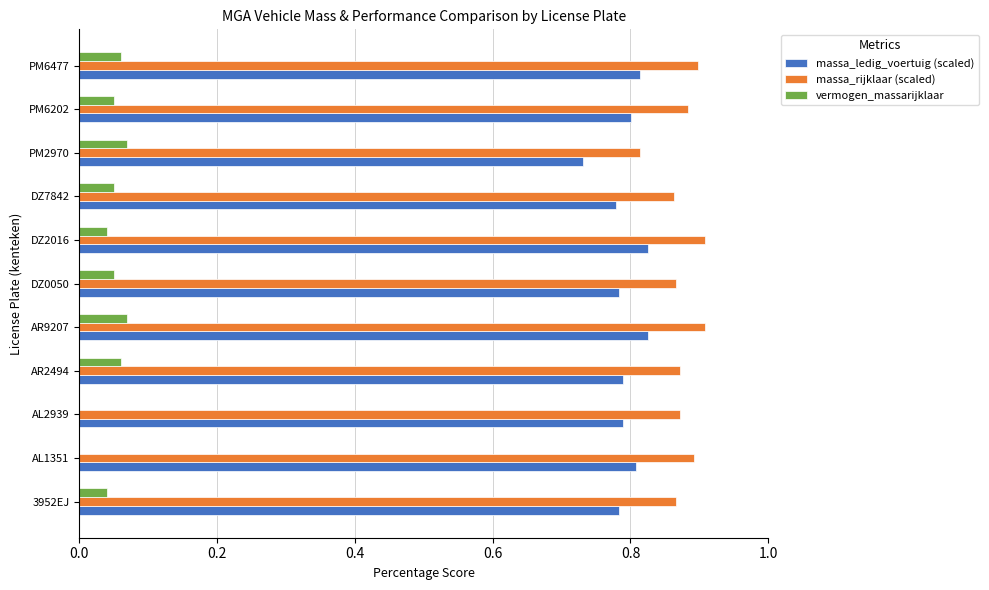

What is the sum of all vermogen_massarijklaar values?

0.5